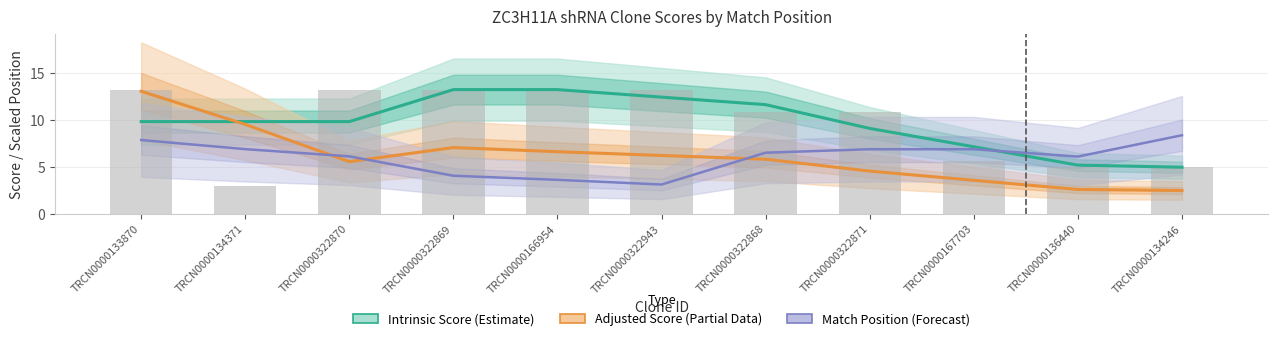

Is it true that Intrinsic Score (Estimate) equals 5.2 at TRCN0000136440?

True